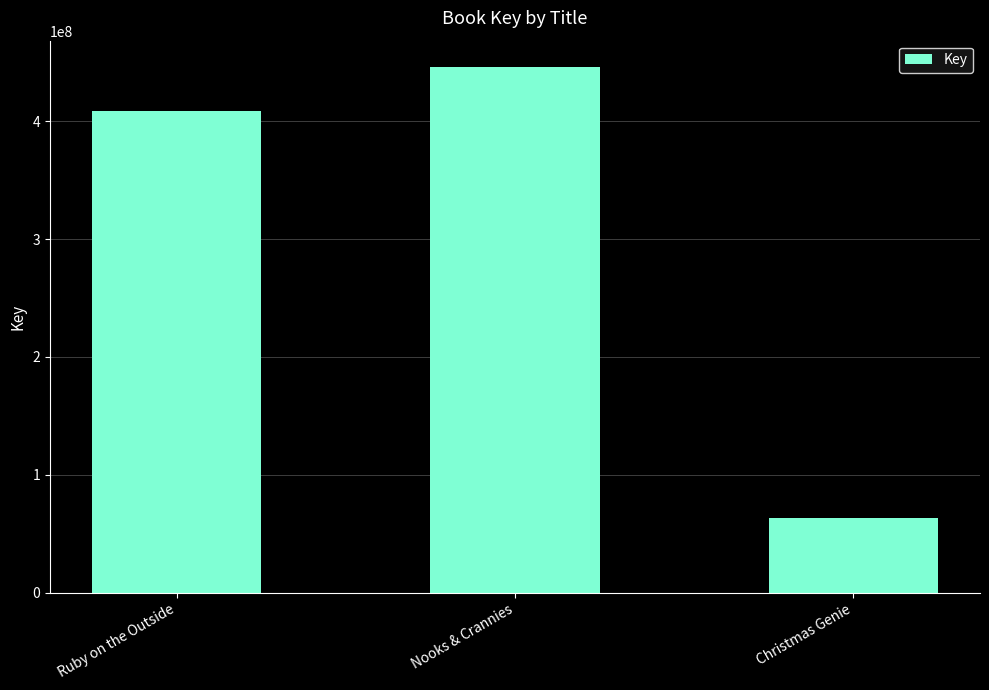

Where is the data nearest to the value 254575133?

Ruby on the Outside